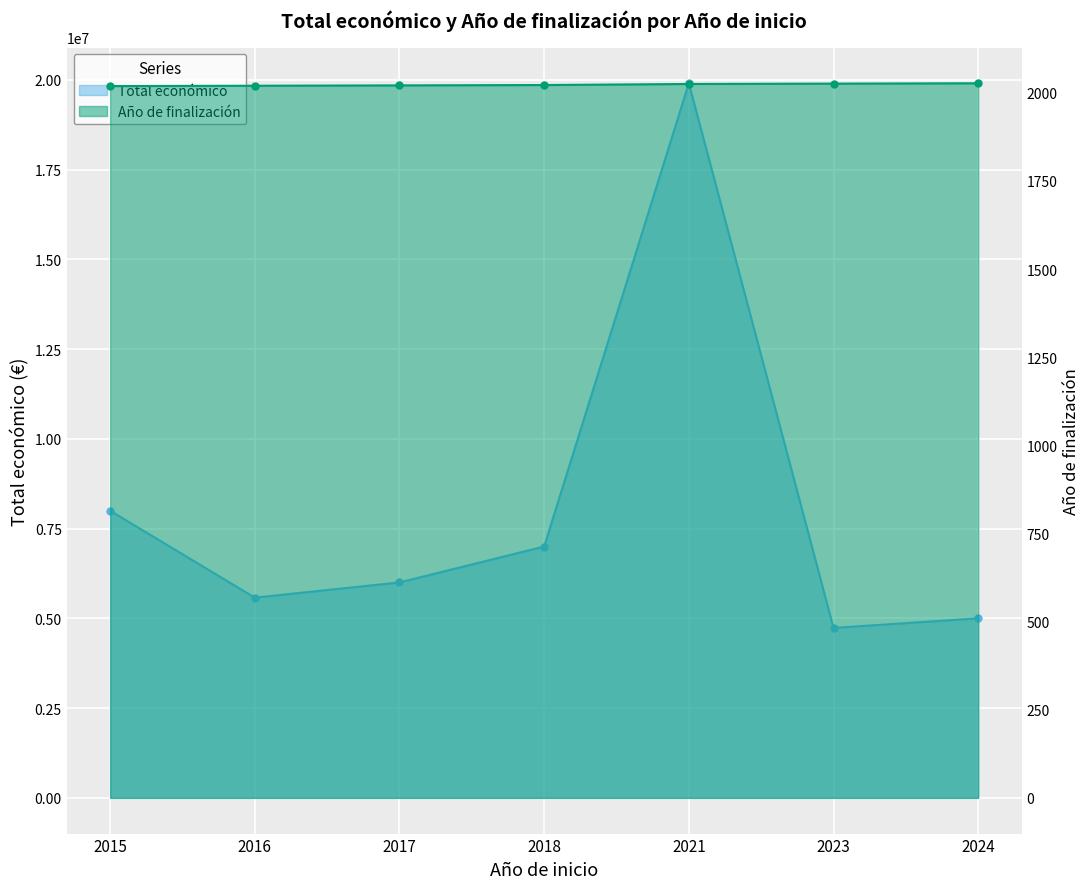

What is the sum of the Año de finalización values at 2017 and 2024?

4048